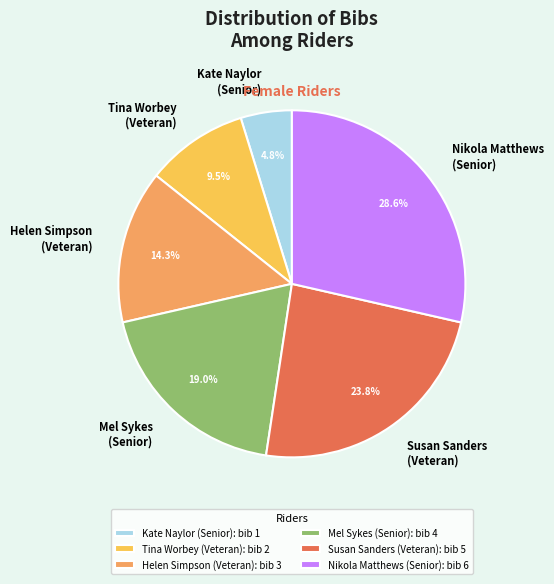

Combined, what portion of the pie is Nikola Matthews (Senior) and Mel Sykes (Senior)?

47.6%